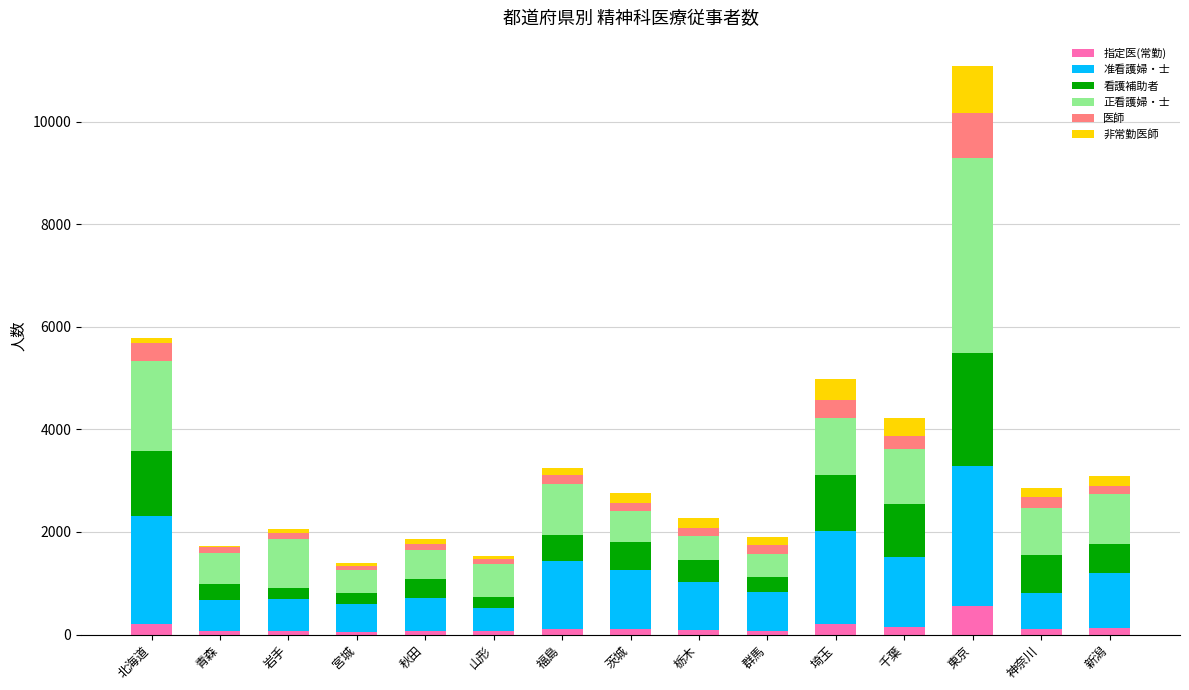

At which label does 指定医(常勤) reach its peak?

東京